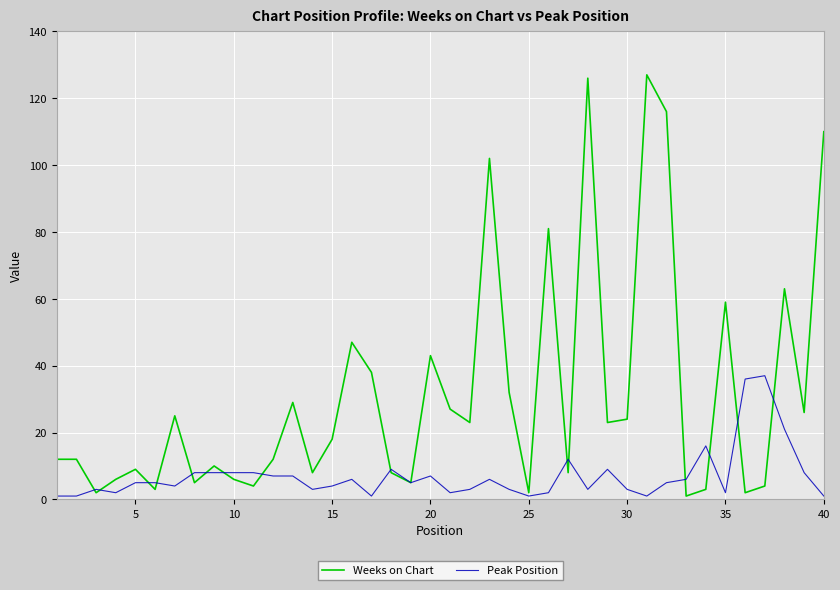

What is the difference between the second highest and second lowest values in the Peak Position series?

35